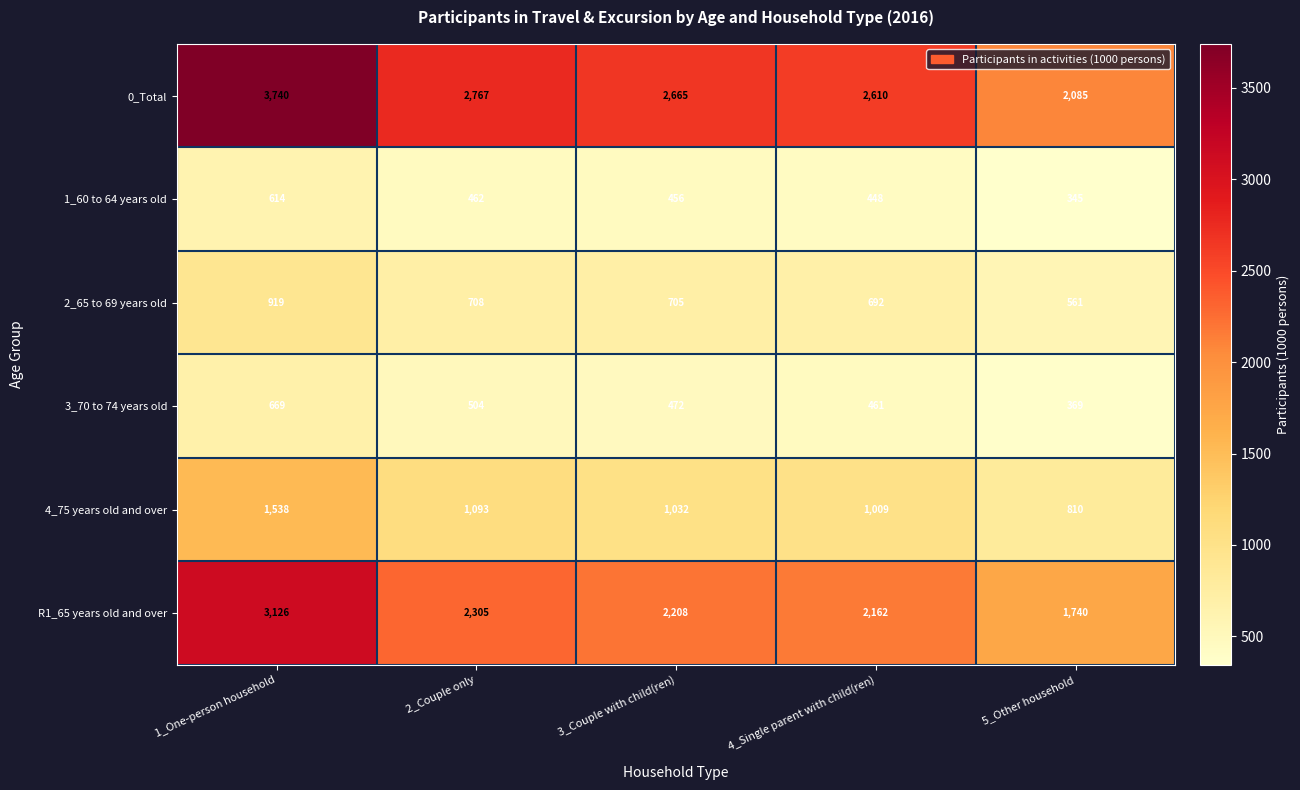

What is the difference between the maximum and minimum values in the 0_Total series?

1655